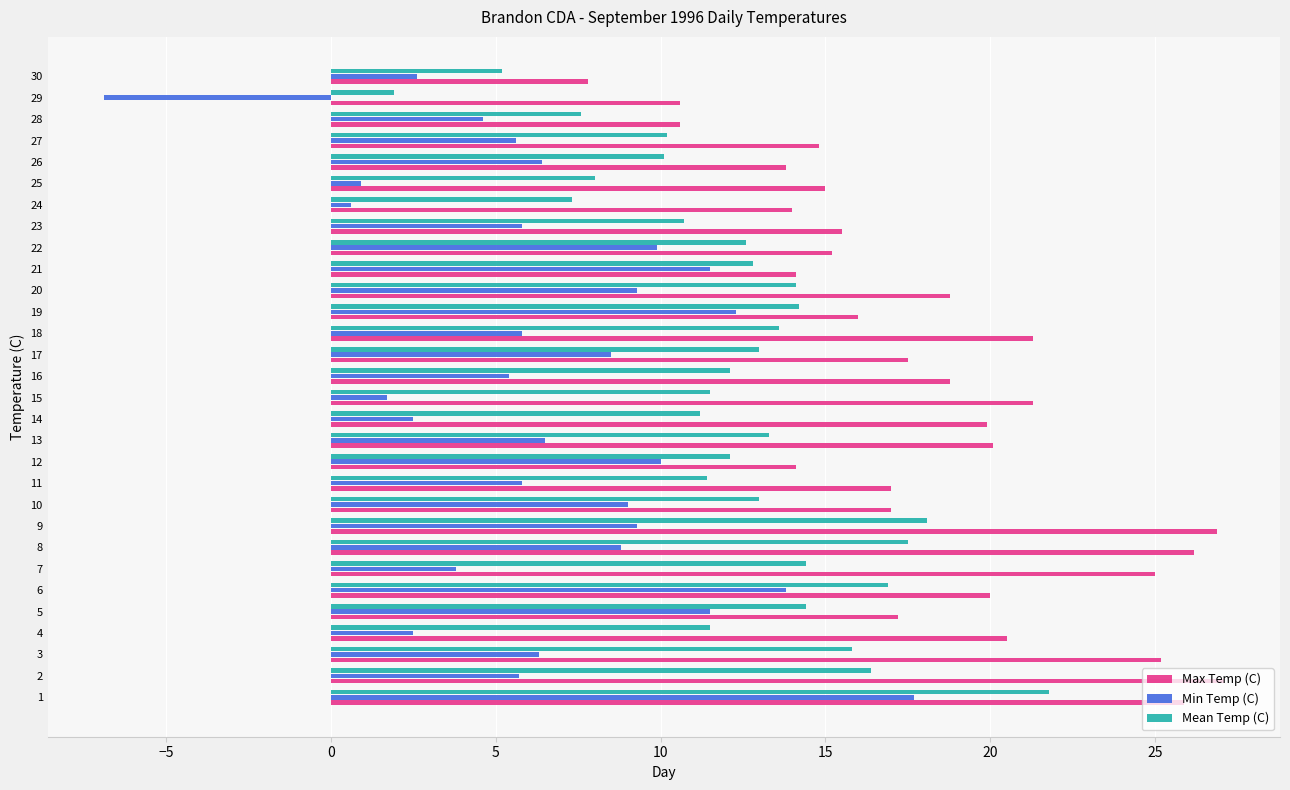

What are all the series names shown in the legend?

Max Temp (C), Min Temp (C), Mean Temp (C)